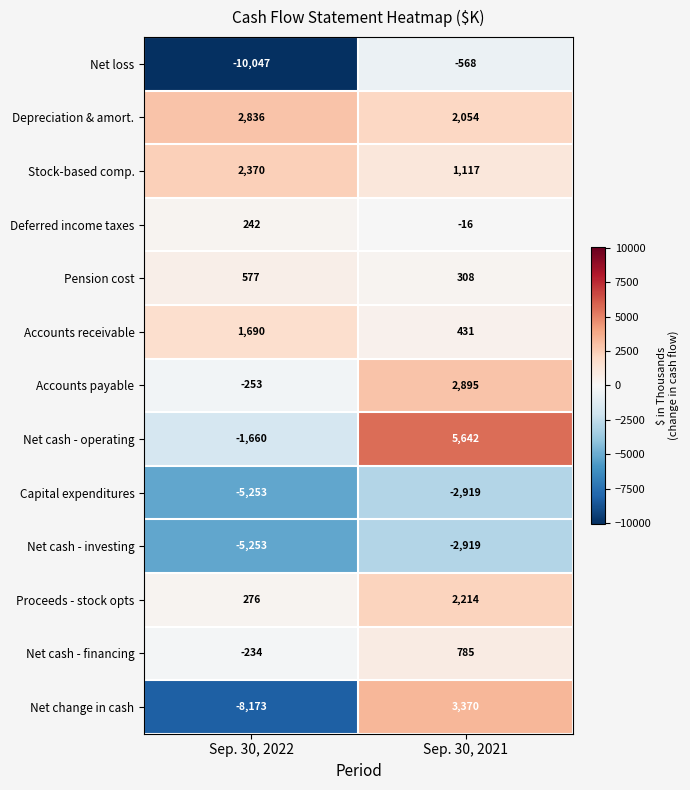

Rank the categories by Deferred income taxes value from lowest to highest.

Sep. 30, 2021, Sep. 30, 2022